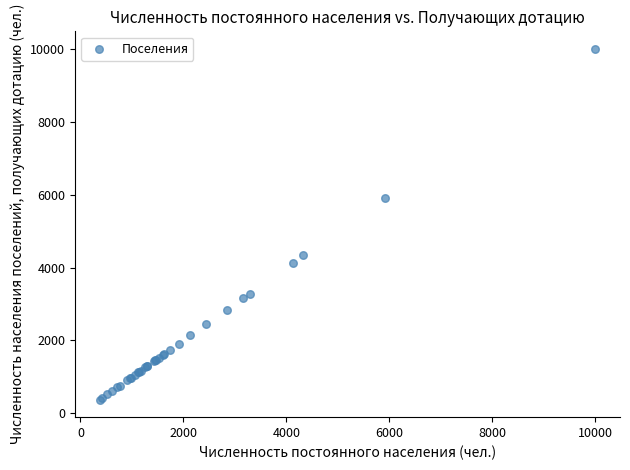

What Y value in the scatter plot is closest to 5189?

5909